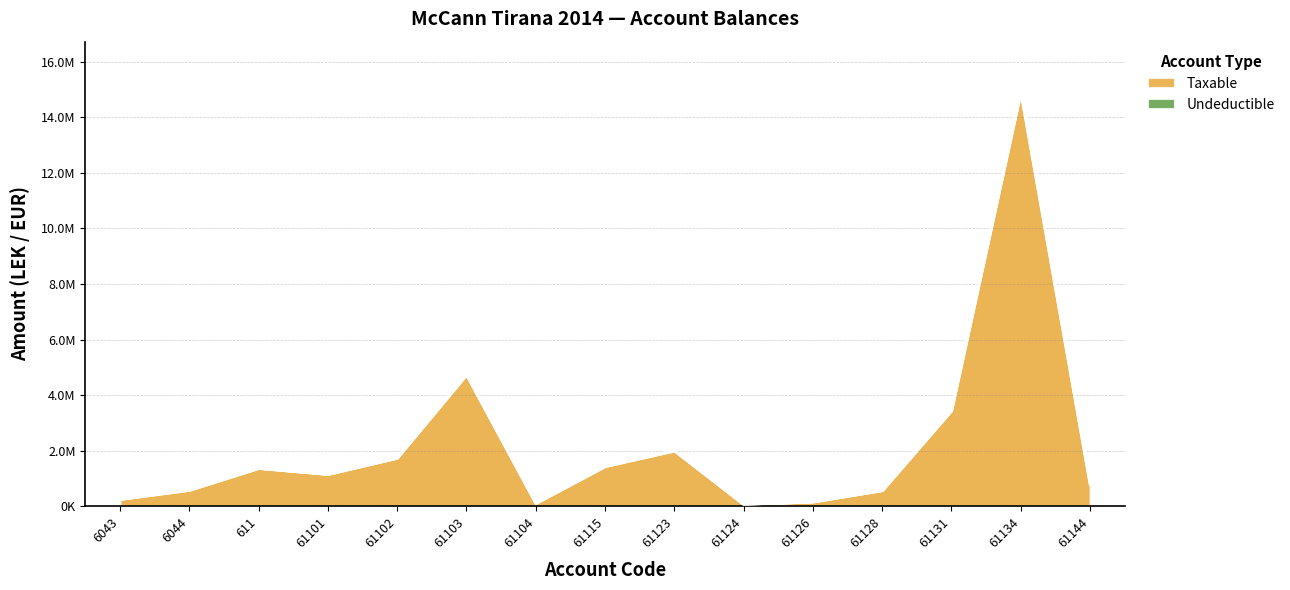

True or false: there are more than 0 points higher than both neighbors.

True